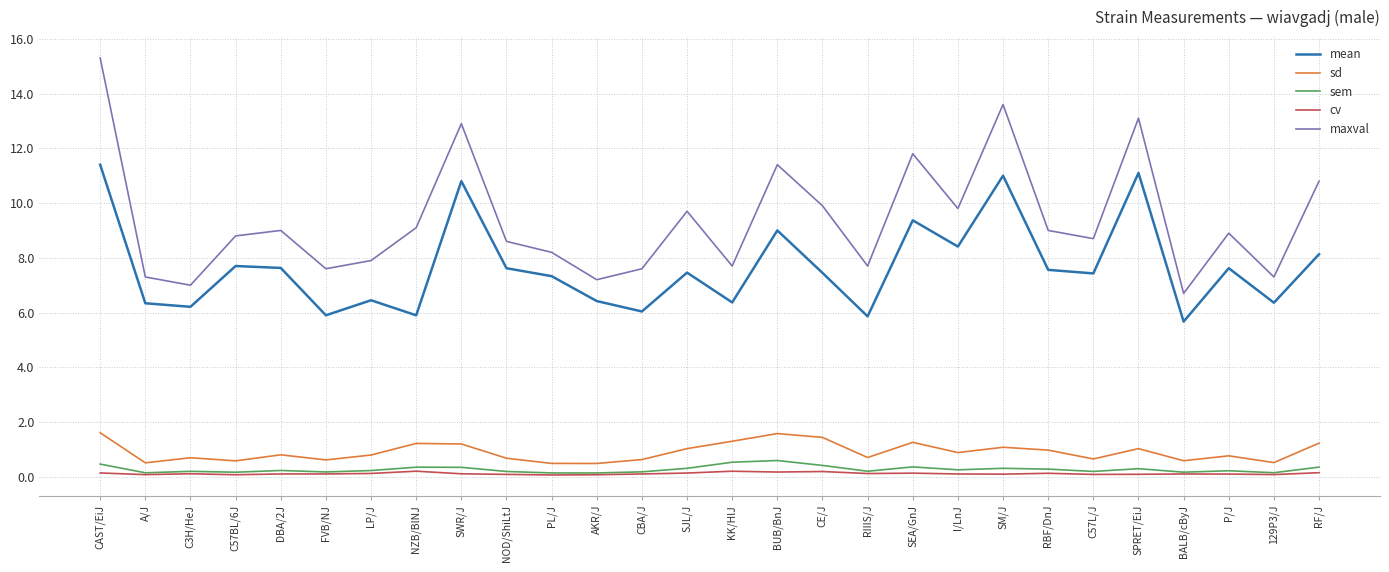

What is the maximum value for sd?

1.6